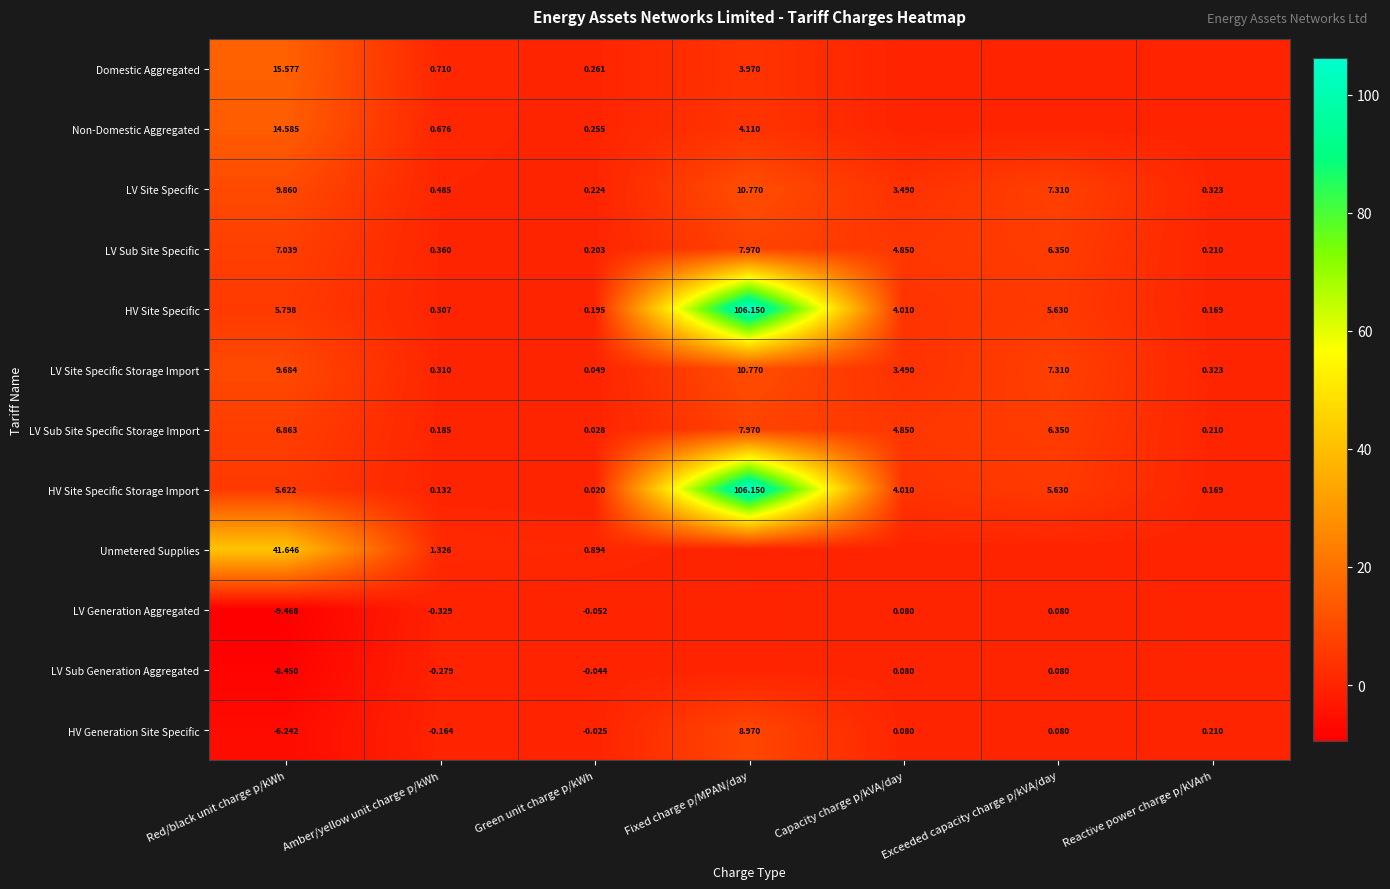

At which label does HV Generation Site Specific reach its minimum?

Red/black unit charge p/kWh